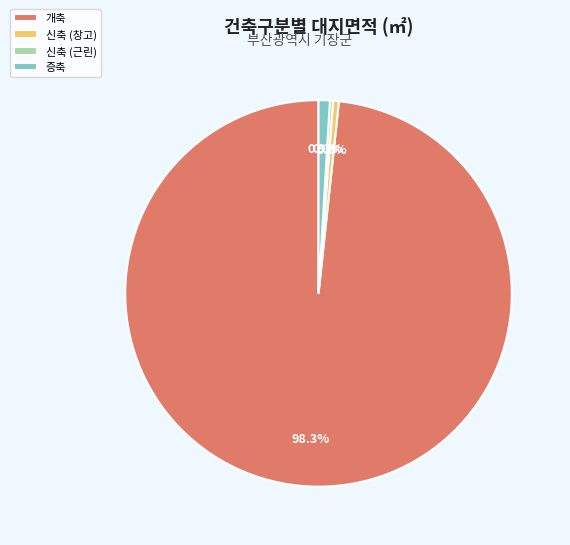

Between 증축 and 개축, which is larger?

개축